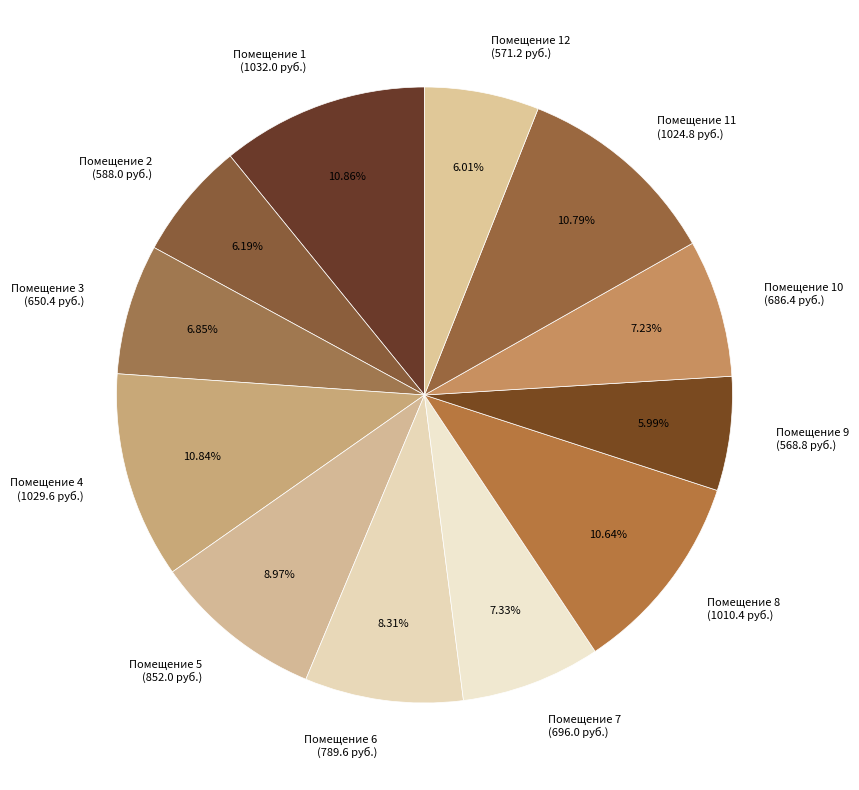

Count the number of slices in the pie.

12